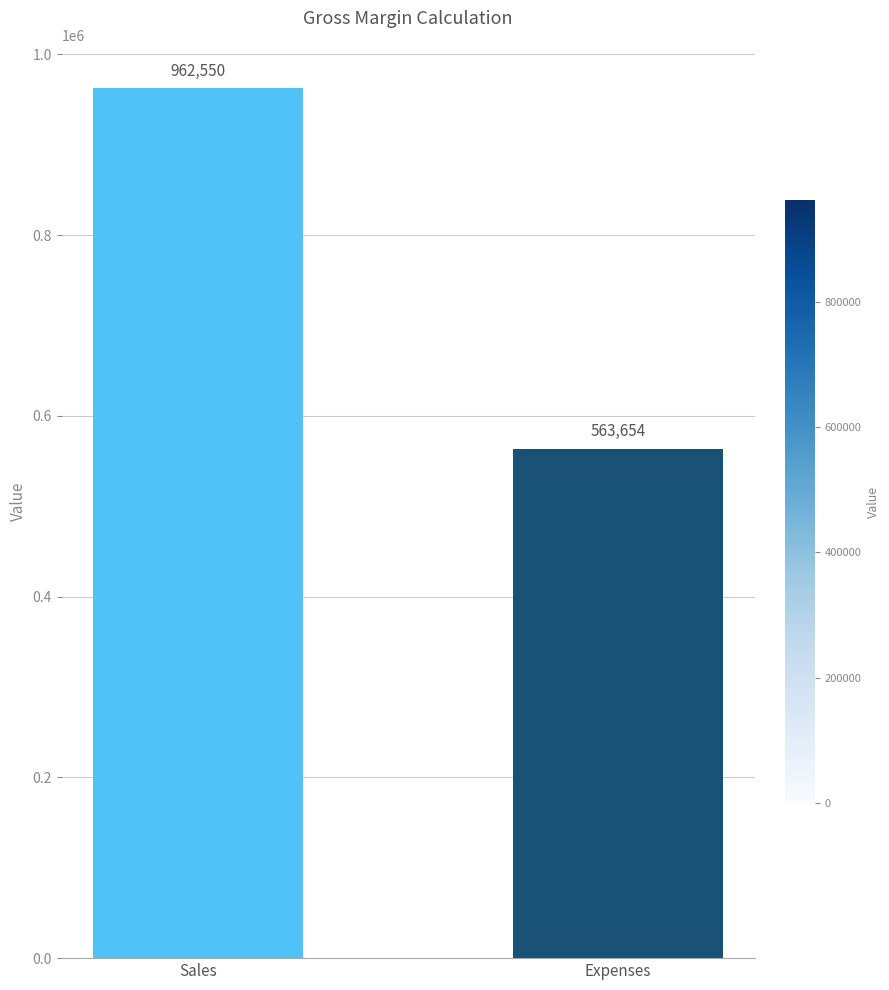

What is the label of the 1st bar from the right?

Expenses